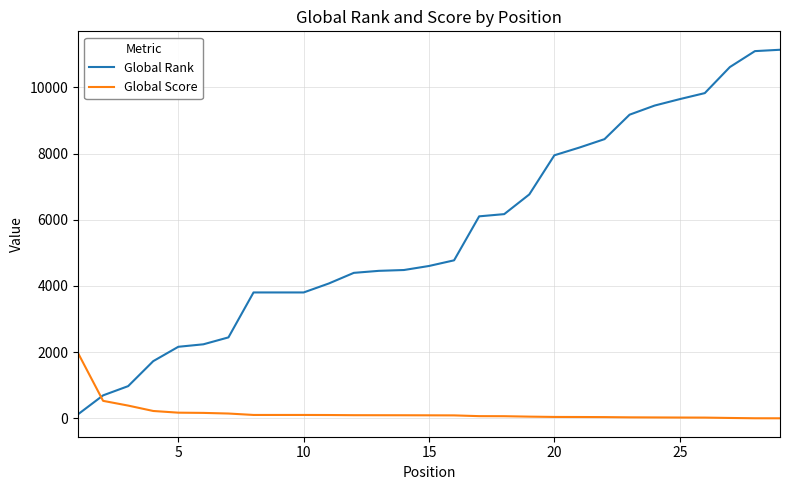

Which series has the largest total across all categories?

Global Rank